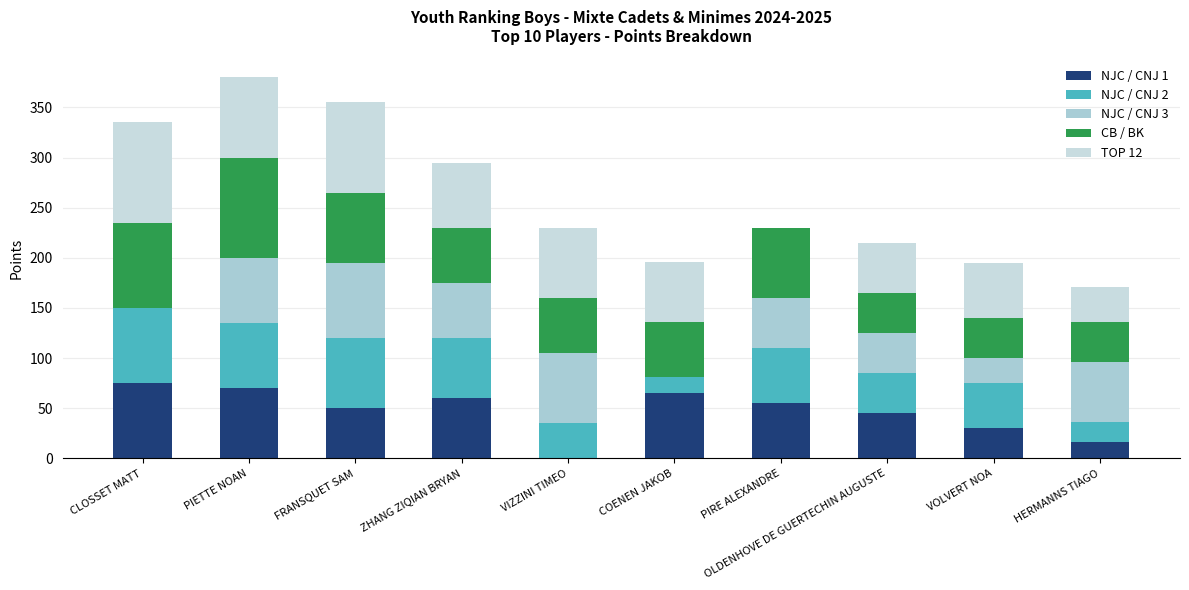

Which series has the largest range (max minus min)?

TOP 12